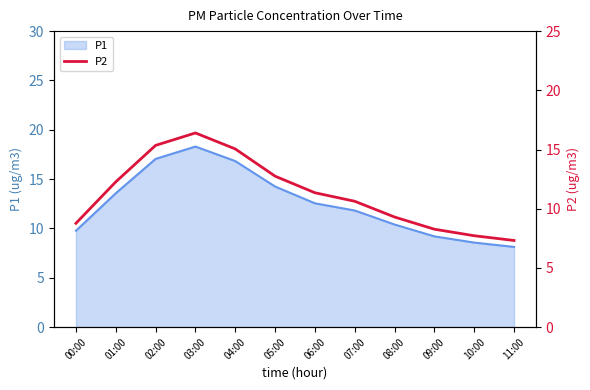

What position from the right is 05:00?

7